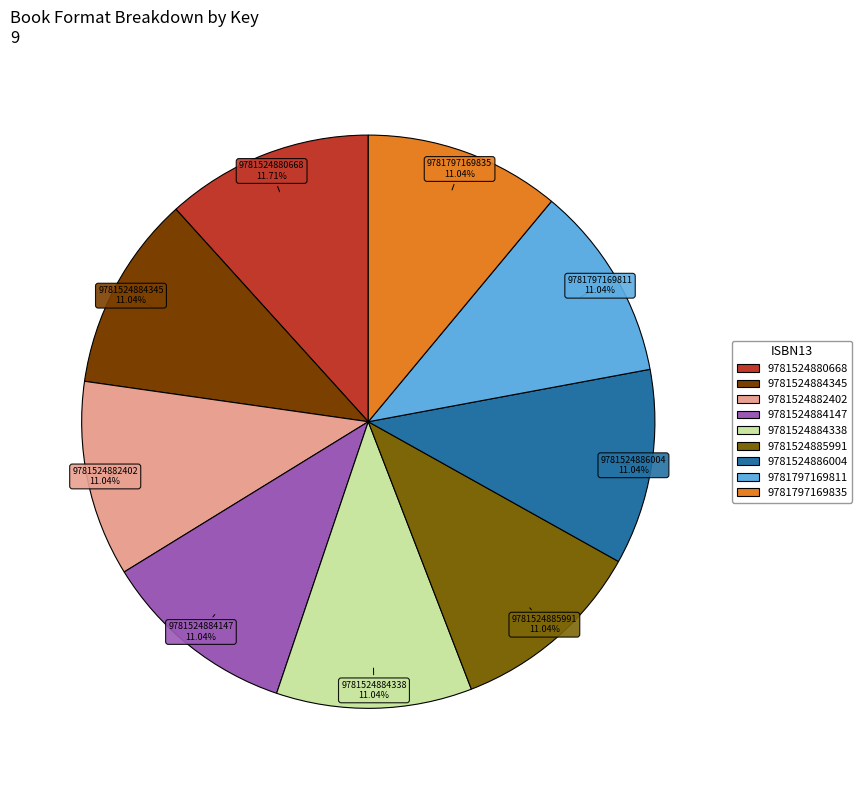

How many slices are in this pie chart?

9